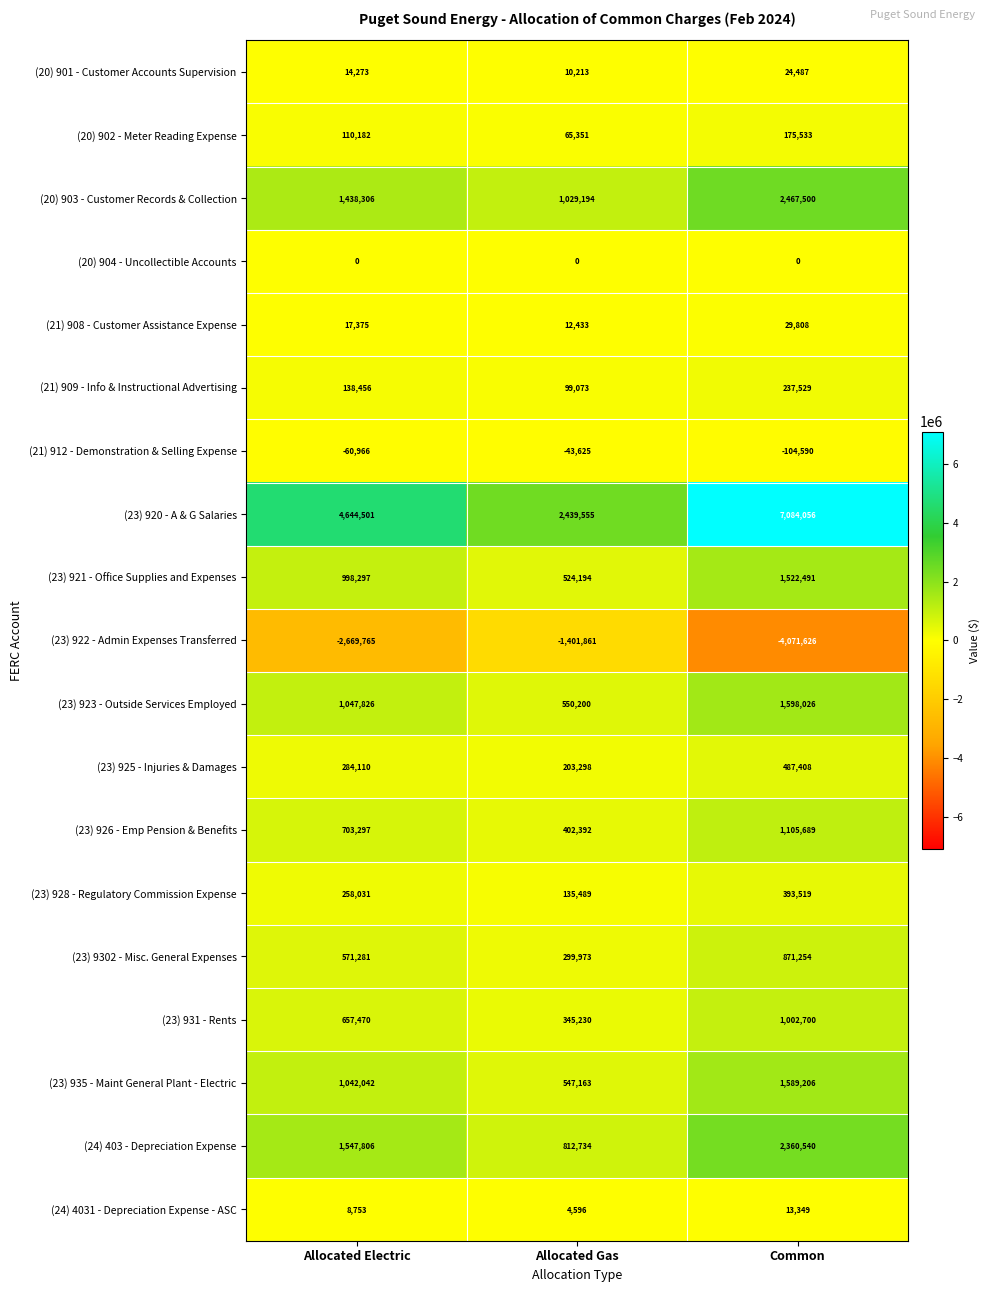

The (23) 931 - Rents series shows 186253 at Allocated Gas. True or false?

False